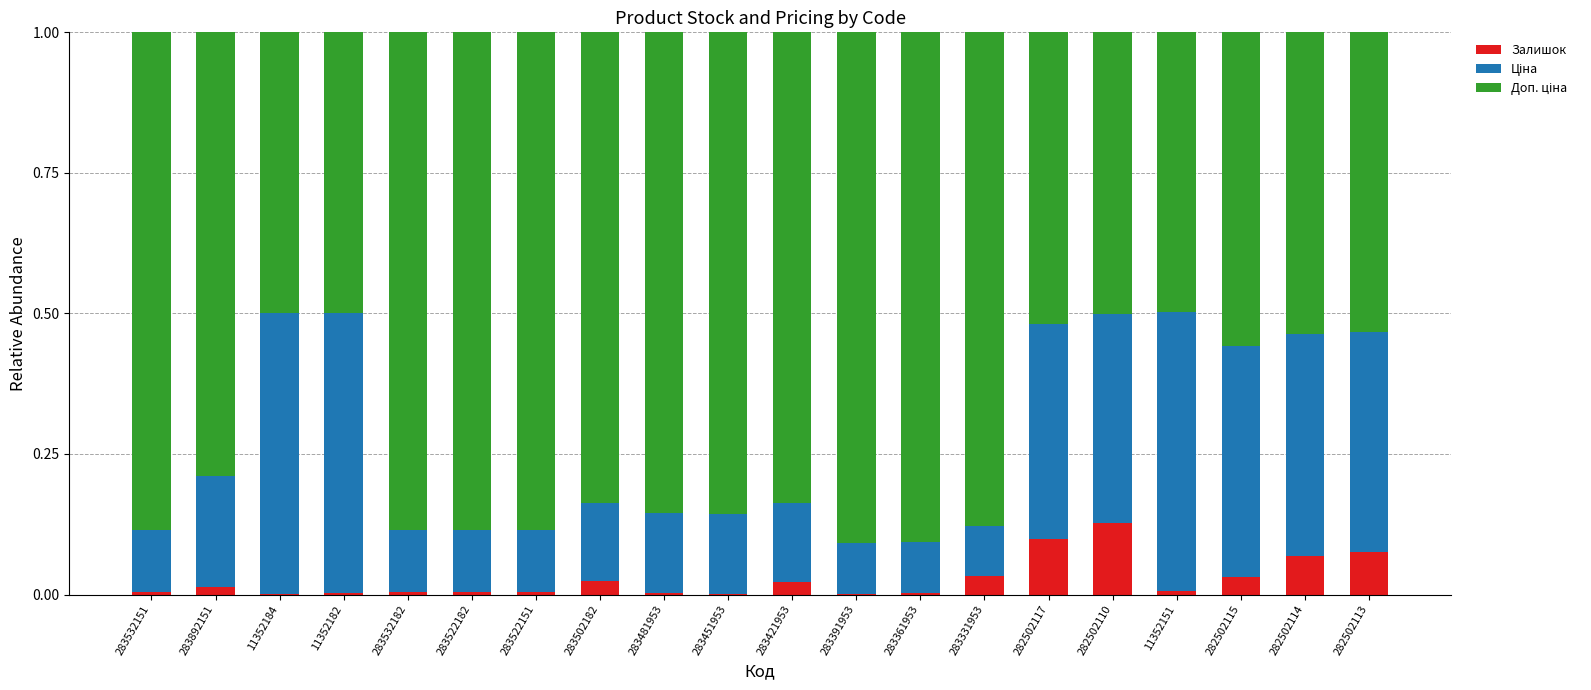

Are the bars grouped side by side (vs. stacked)?

No